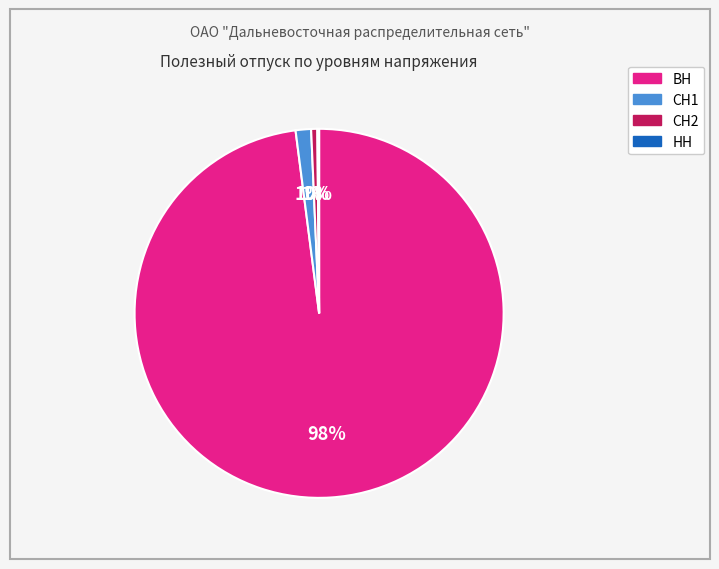

To the nearest percent, what is the difference between the largest and smallest slice percentages?

98%